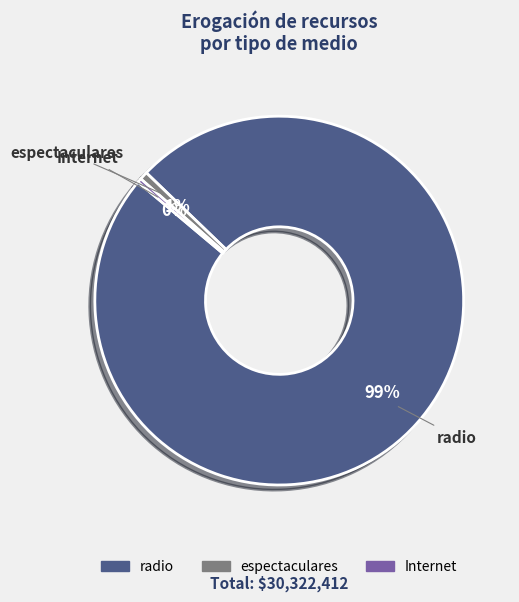

Is there a majority slice in this chart?

Yes